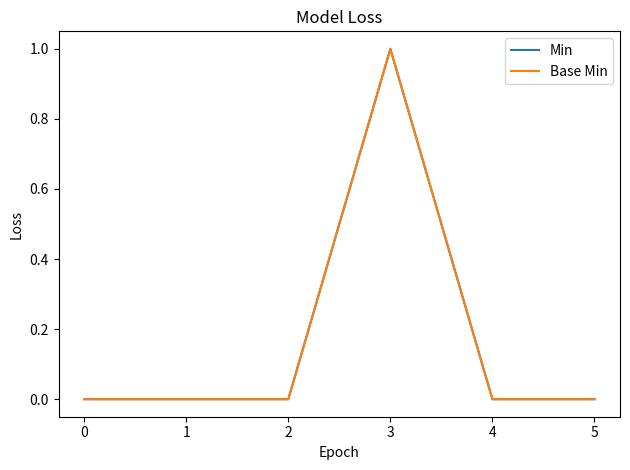

Reading right to left, transcribe all the data shown in this chart.

Min: 5=0	4=0	3=1	2=0	1=0	0=0
Base Min: 5=0	4=0	3=1	2=0	1=0	0=0